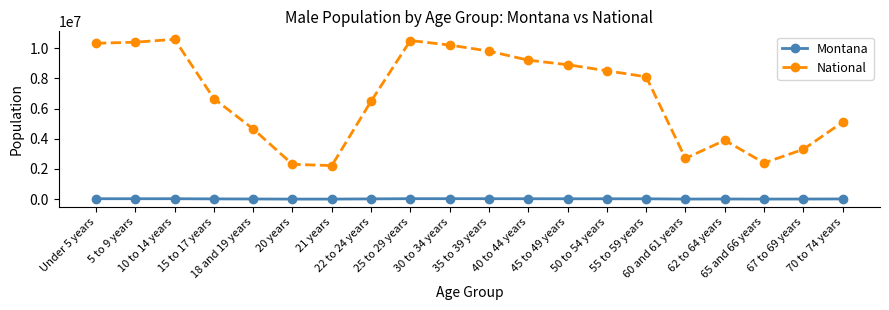

How many lines are shown in the chart?

2